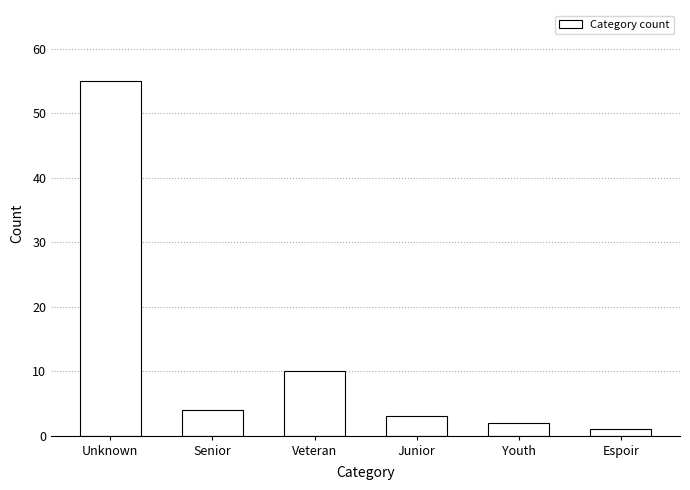

Reading left to right, transcribe all the data shown in this chart.

Unknown=55	Senior=4	Veteran=10	Junior=3	Youth=2	Espoir=1